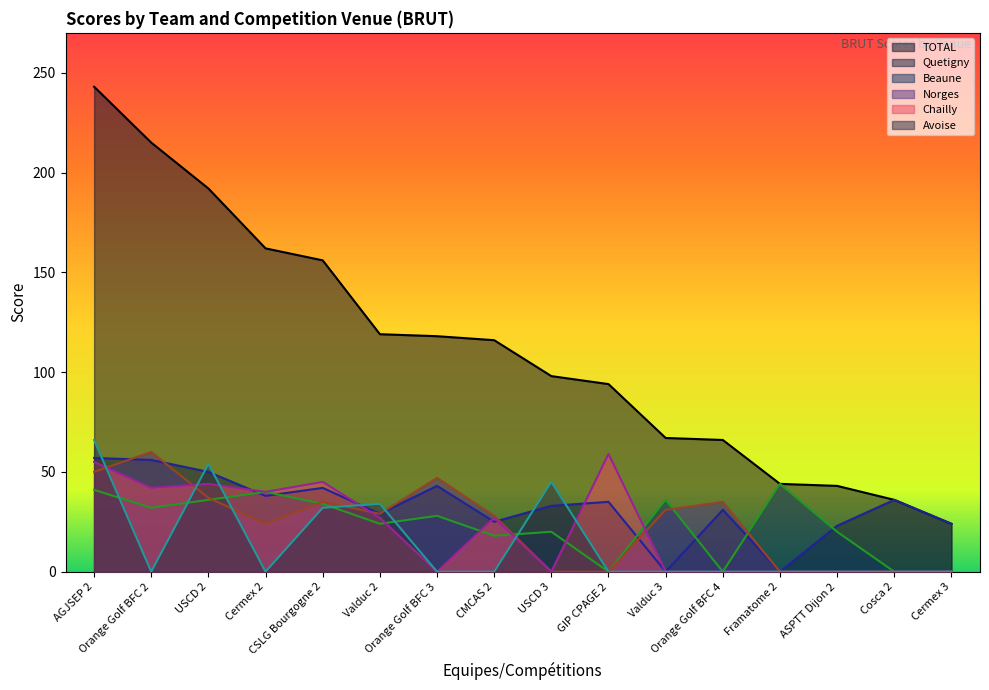

The Avoise series shows -24 at Framatome 2. True or false?

False